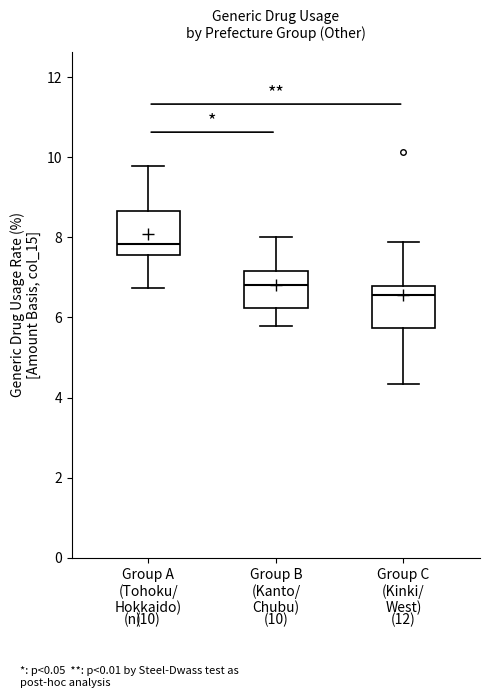

Which box has the lowest median line?

Group C (Kinki/ West)